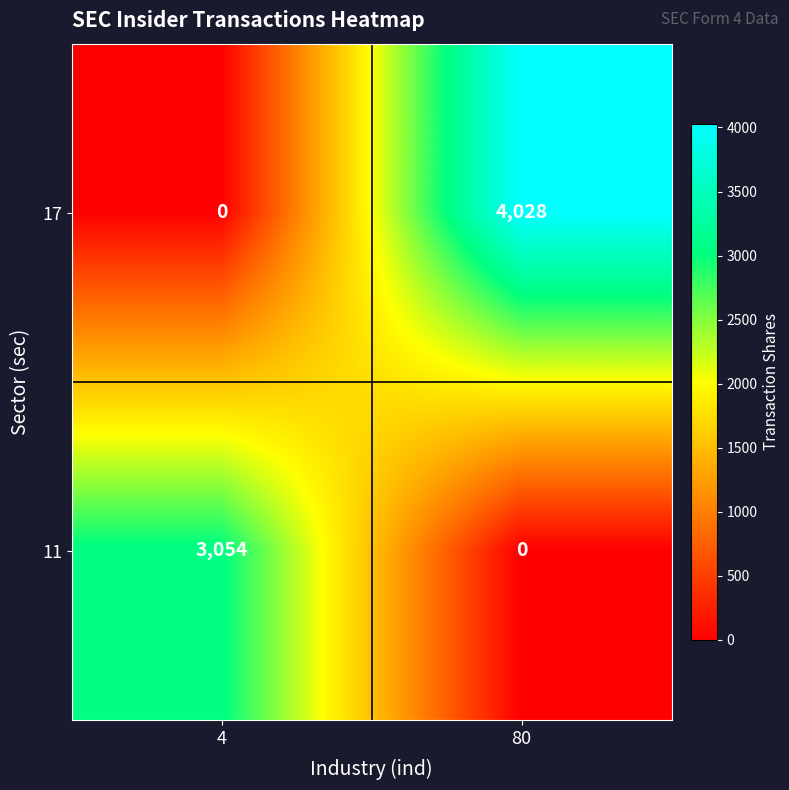

What is the sum of all 17 values?

4028